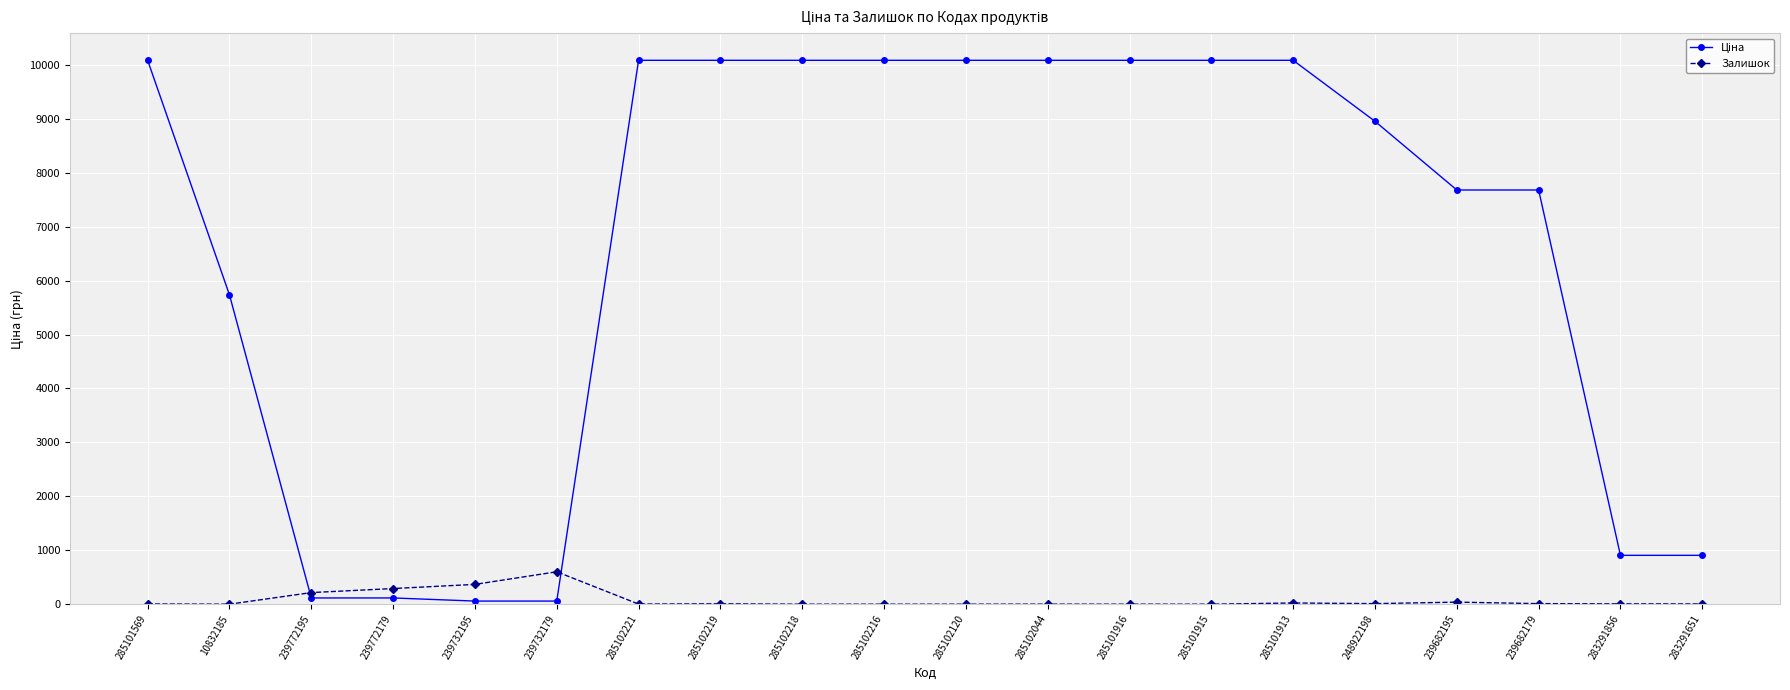

At how many categories does at least one series exceed 6128?

13